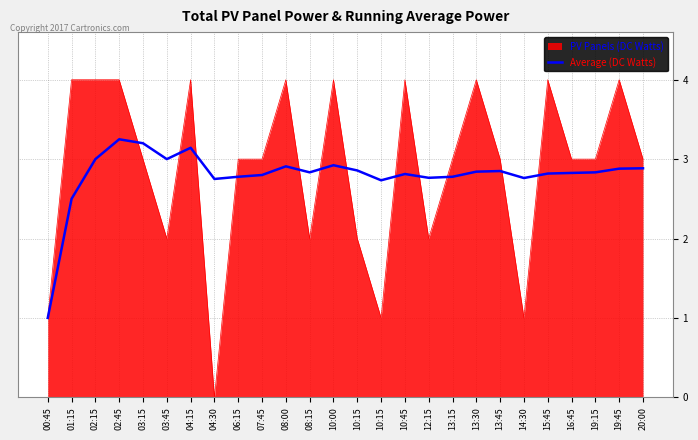

What are all the series names shown in the legend?

PV Panels (DC Watts), Average (DC Watts)